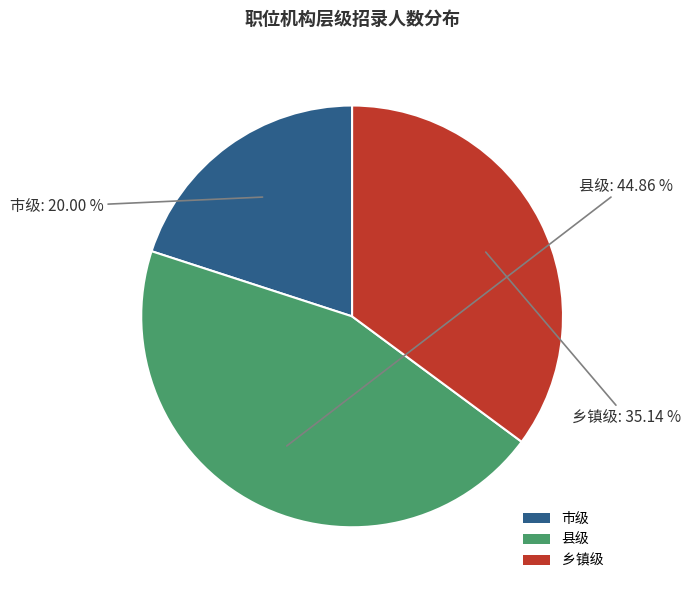

How many slices are in this pie chart?

3